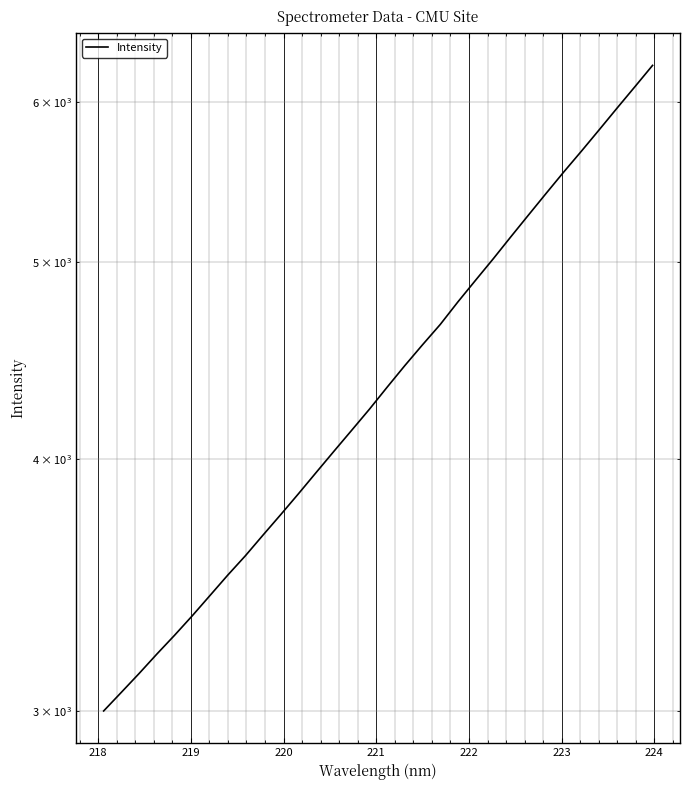

Is this an area chart (filled region under the line)?

No